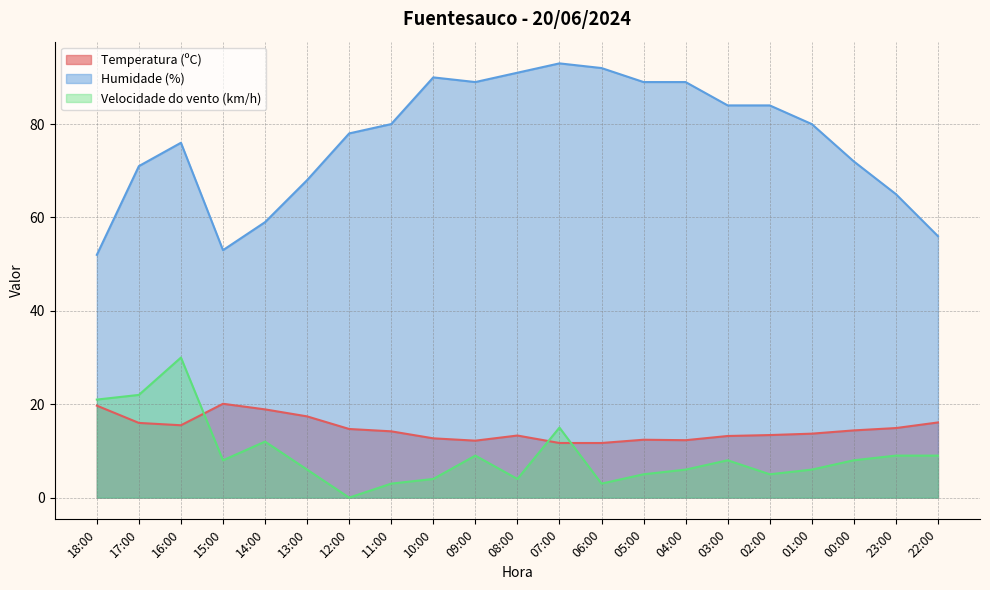

Is it true that Humidade (%) equals 76.0 at 16:00?

True